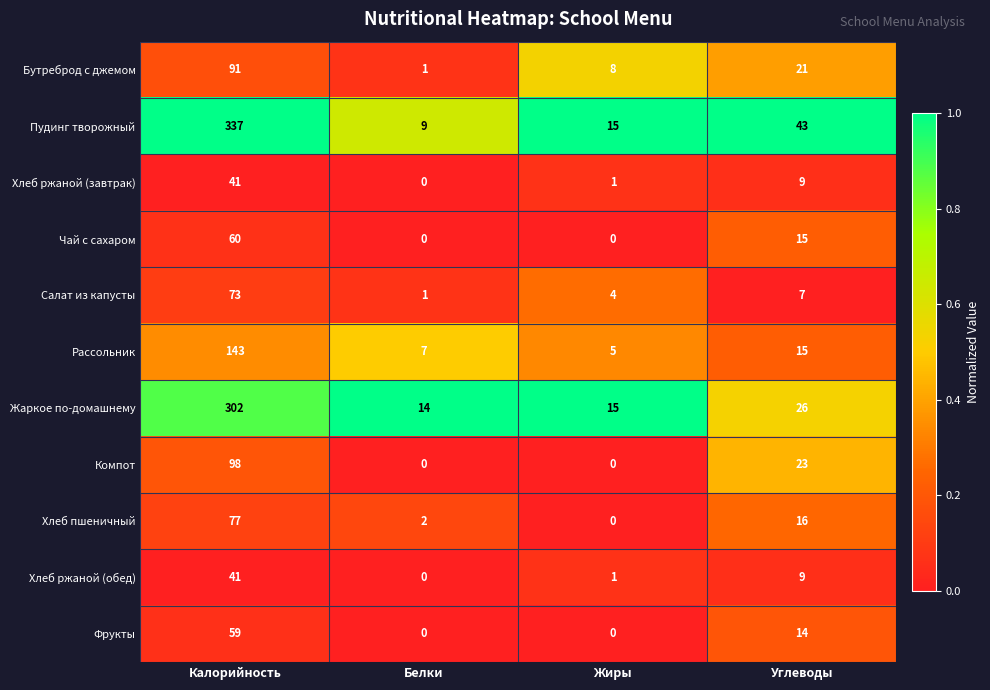

What is the difference between the maximum and minimum values in the Хлеб ржаной (завтрак) series?

41